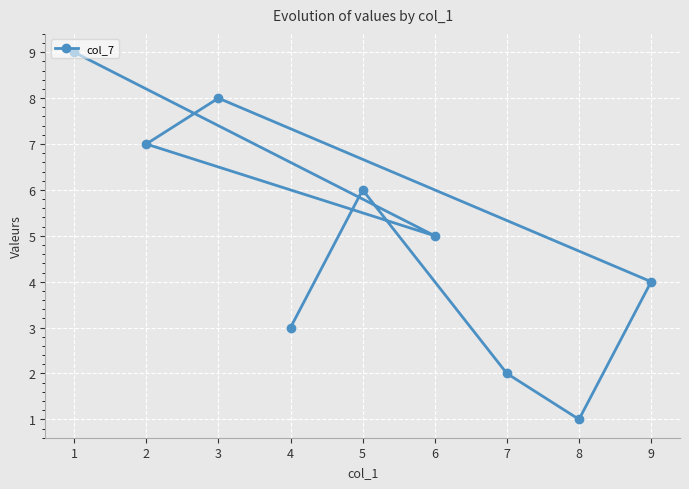

Which category has the lowest value across all series?

8